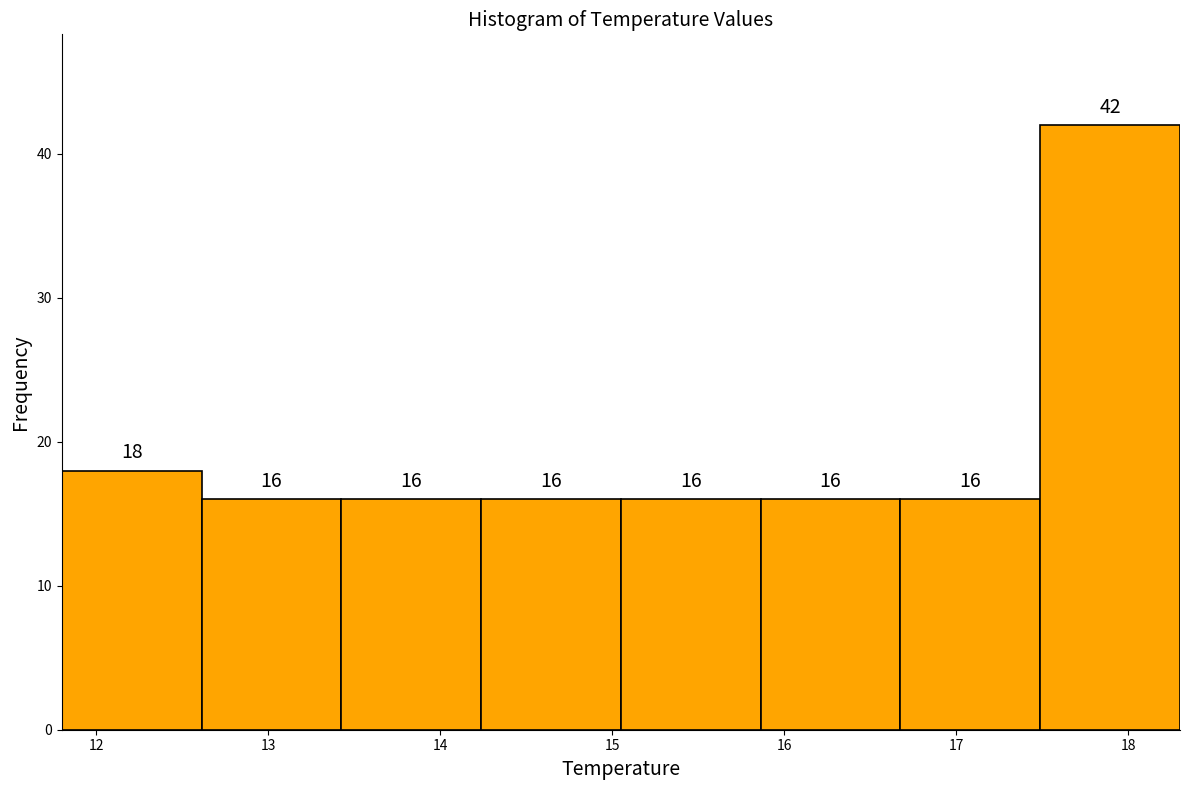

Reading left to right, list every bar in this chart as the range it spans on the x-axis followed by its height. The bar edges are not printed on the chart, so give them approximately, as read against the axis.

11.8 to 12.6: 18
12.6 to 13.4: 16
13.4 to 14.2: 16
14.2 to 15.1: 16
15.1 to 15.9: 16
15.9 to 16.7: 16
16.7 to 17.5: 16
17.5 to 18.3: 42